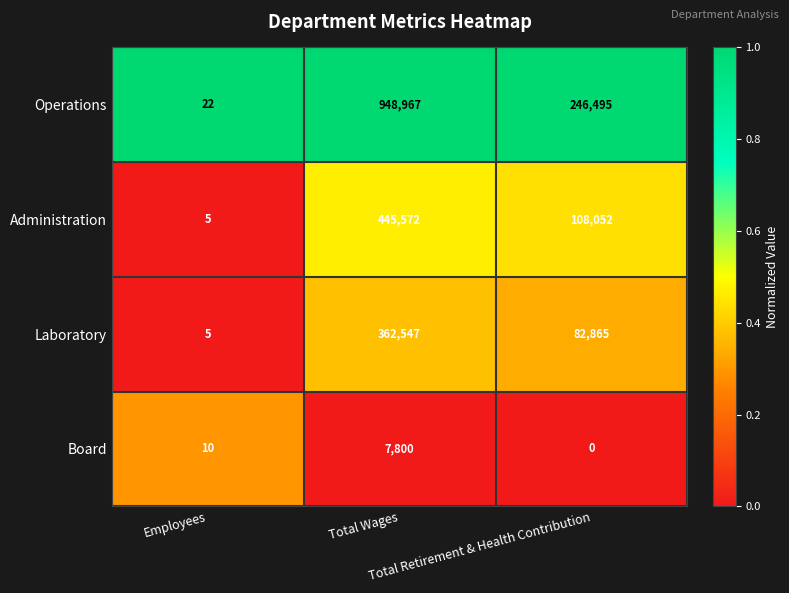

How many series are shown in this chart?

4